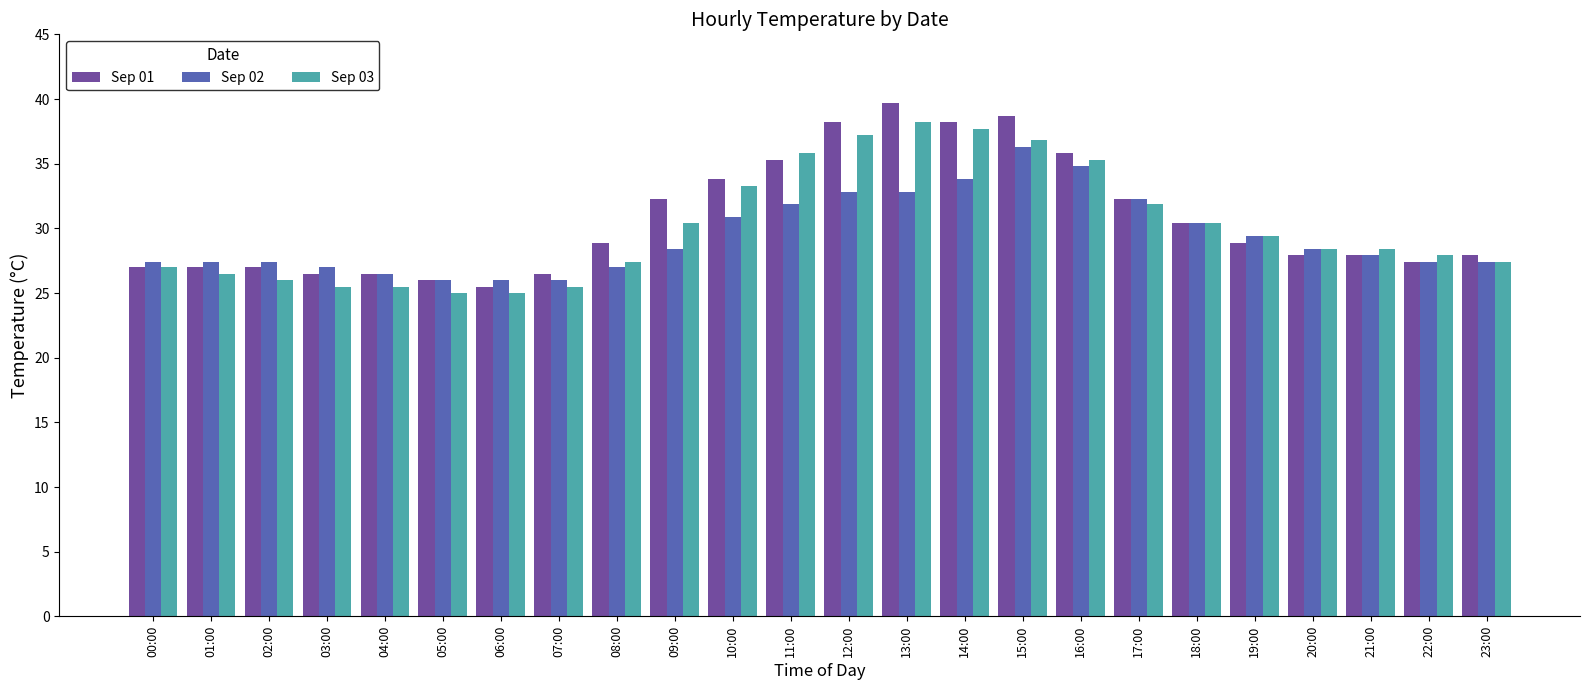

Where does the Sep 03 series first go above 28?

09:00